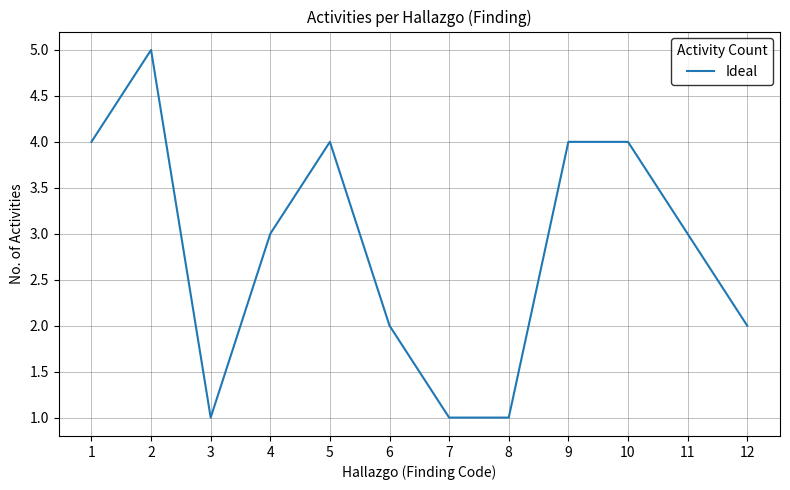

Where is the first local maximum?

2